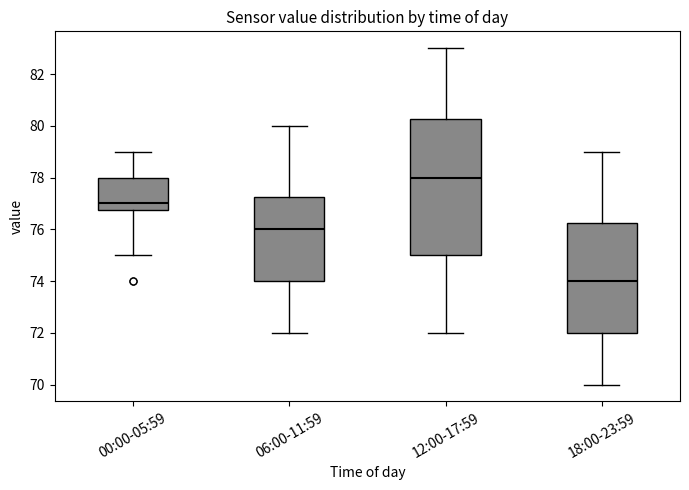

Comparing the boxes themselves (not the whiskers), which one is the tallest?

12:00-17:59